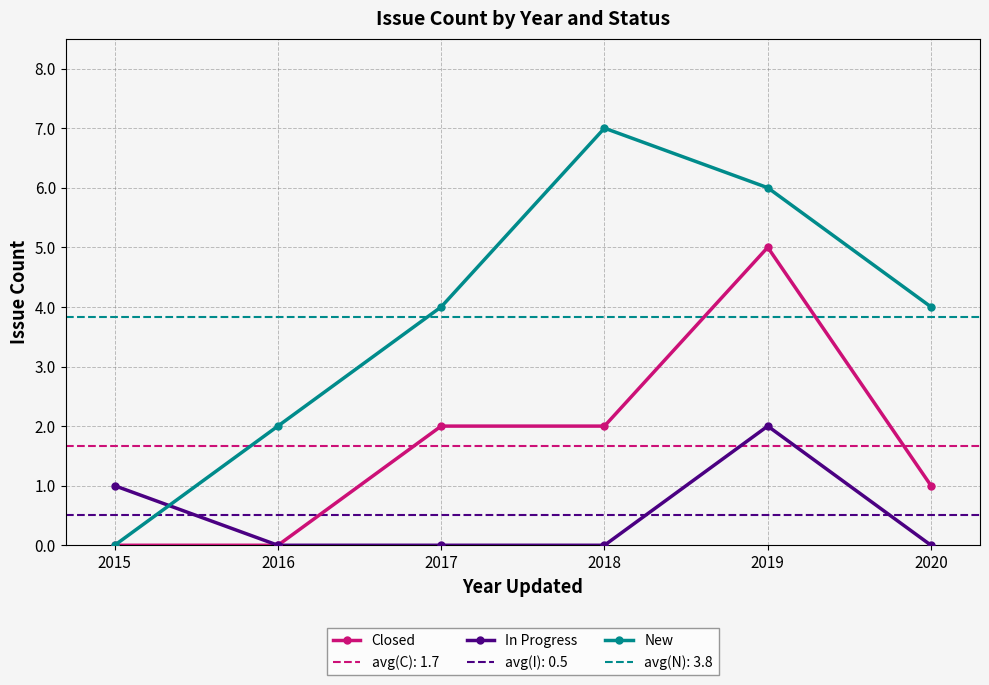

Reading right to left, what are all the values shown in this chart?

Closed: 2020=1	2019=5	2018=2	2017=2	2016=0	2015=0
In Progress: 2020=0	2019=2	2018=0	2017=0	2016=0	2015=1
New: 2020=4	2019=6	2018=7	2017=4	2016=2	2015=0